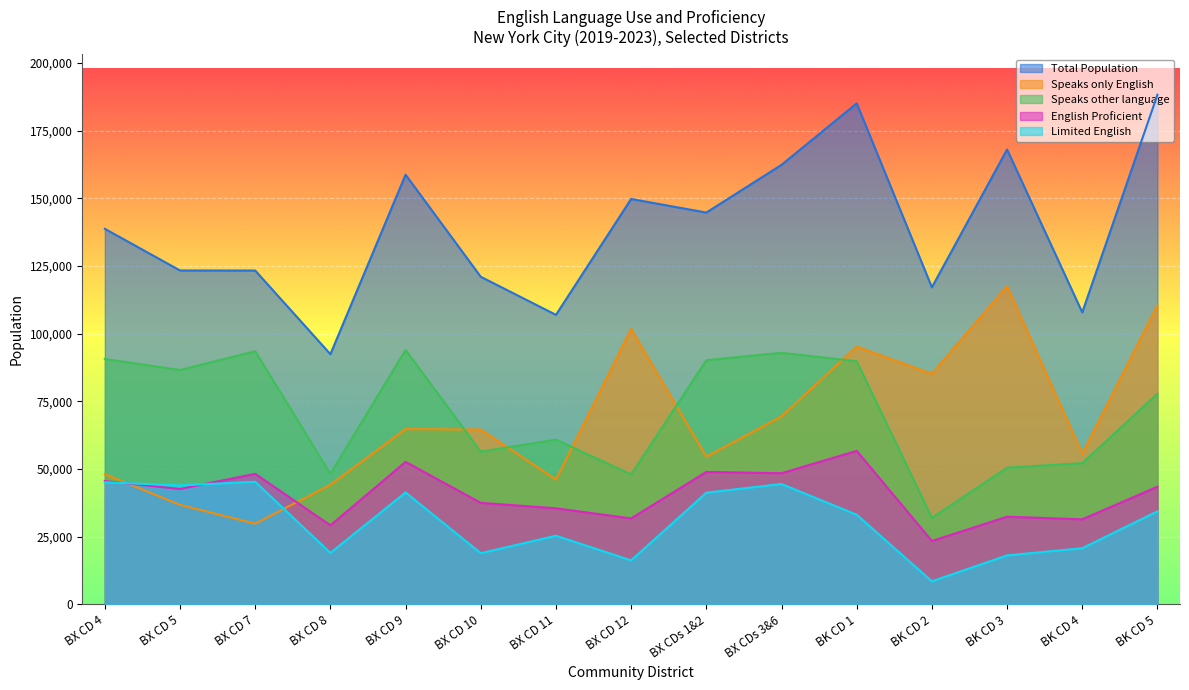

Rank the categories by Limited English value from highest to lowest.

BX CD 7, BX CD 4, BX CDs 3&6, BX CD 5, BX CD 9, BX CDs 1&2, BK CD 5, BK CD 1, BX CD 11, BK CD 4, BX CD 8, BX CD 10, BK CD 3, BX CD 12, BK CD 2